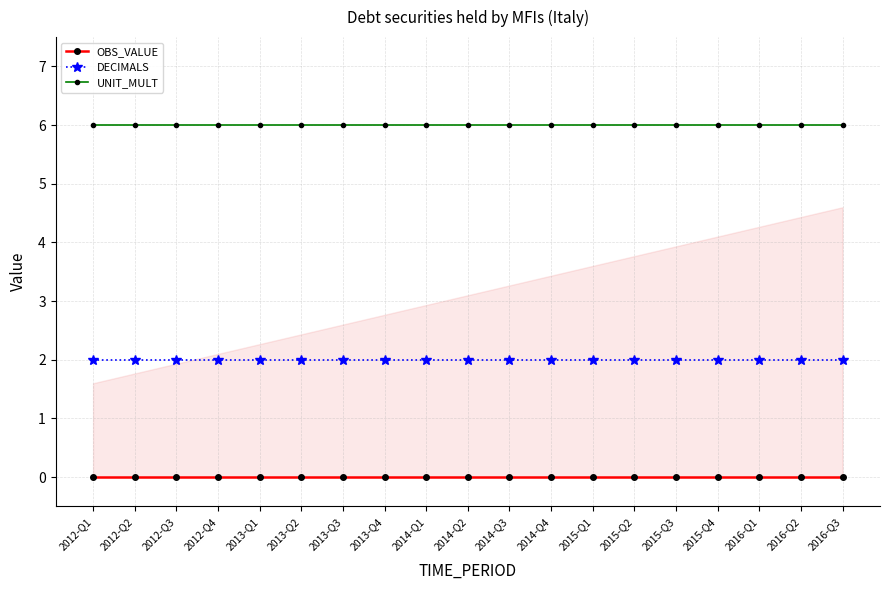

At which category is the sum across all series the highest?

2012-Q1